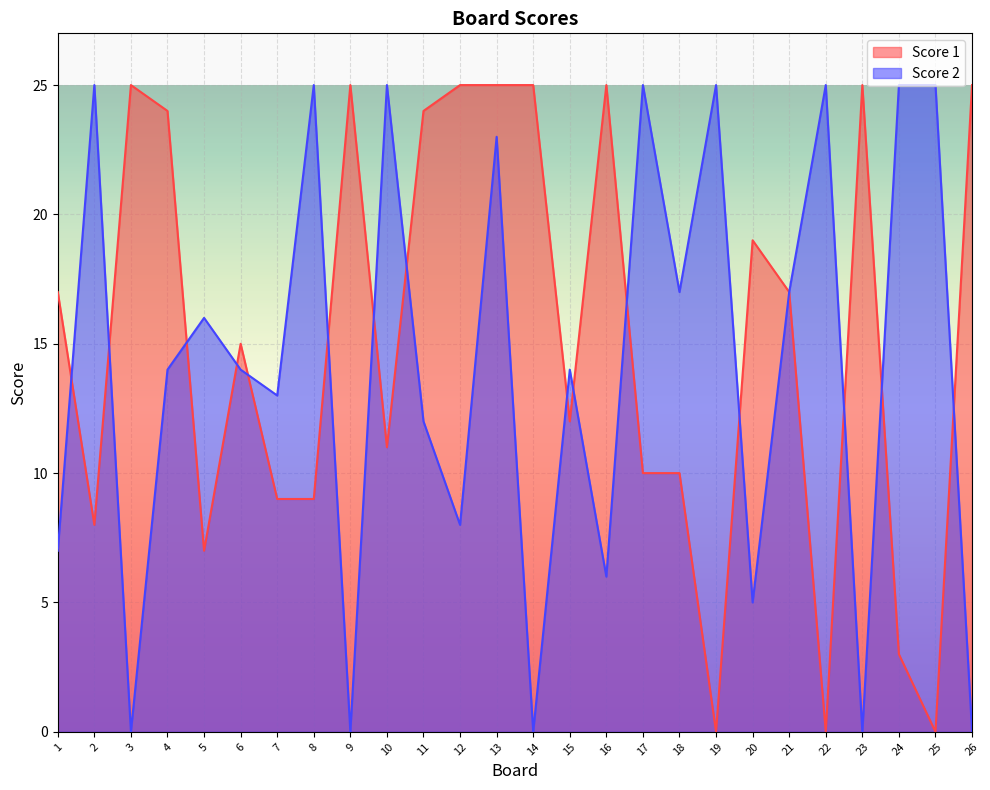

What is the sum of the Score 2 values at 1 and 13?

30